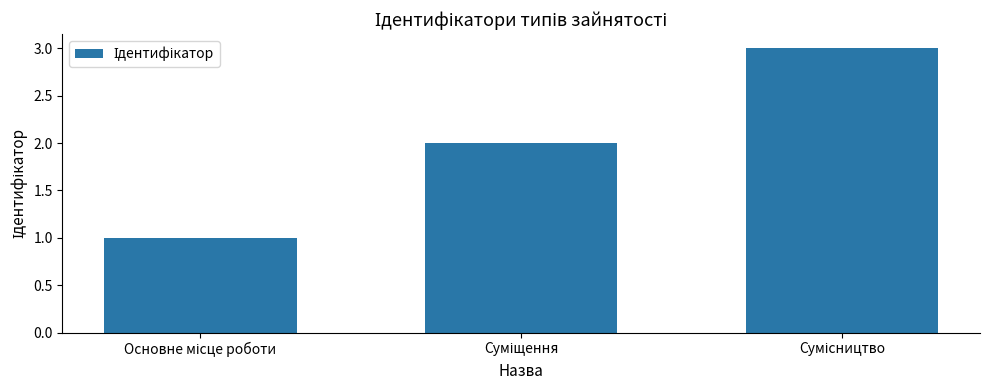

What is the value of the 2nd bar from the left?

2